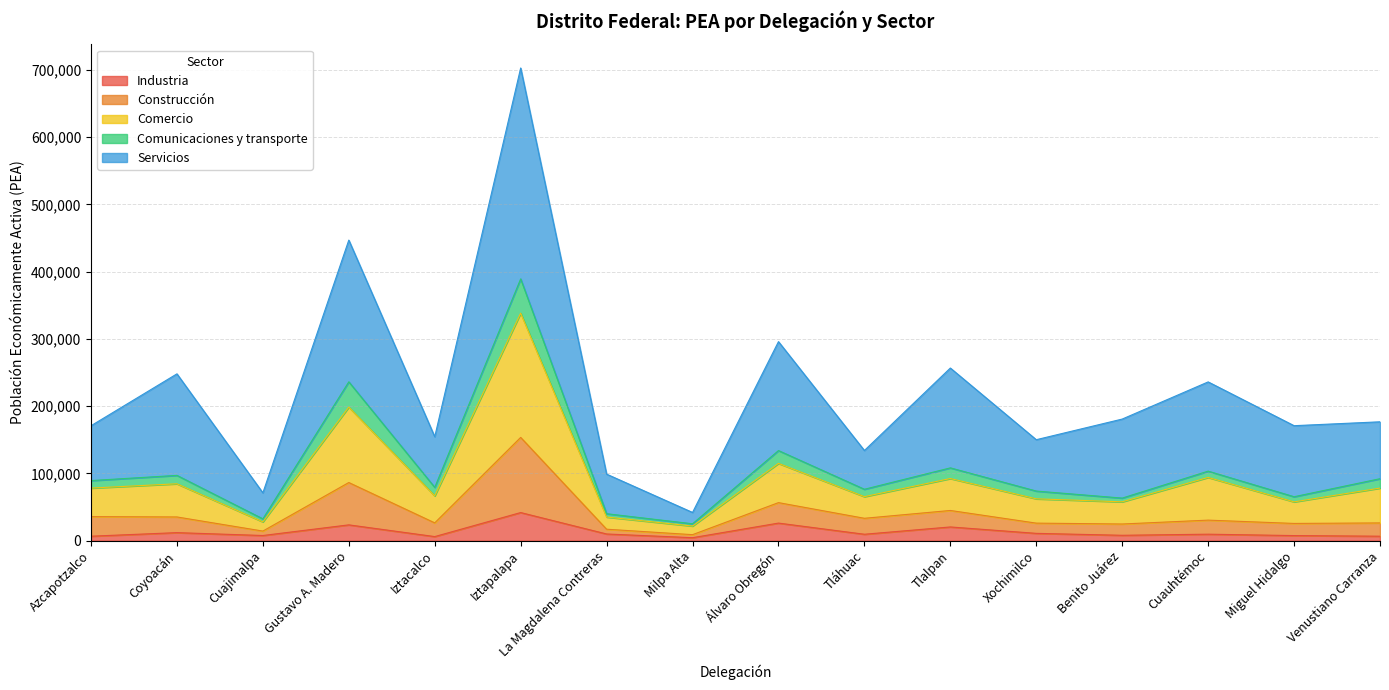

Does the chart have visible grid lines?

Yes